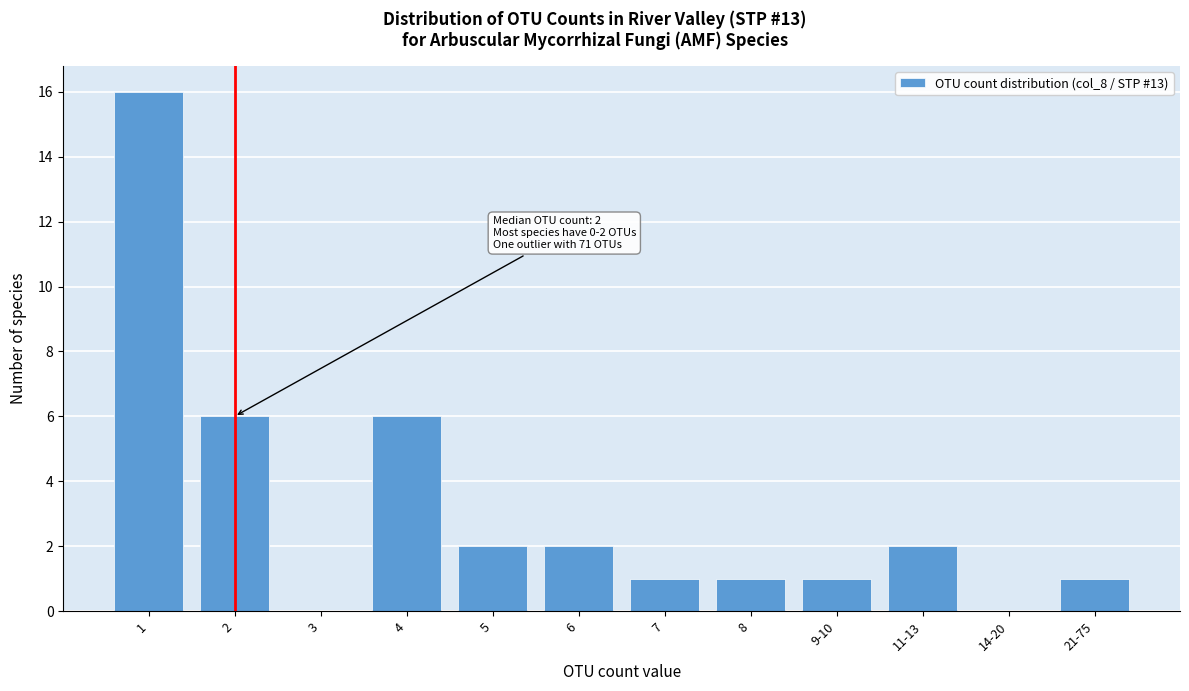

Reading right to left, extract all data points from this chart.

21-75=1	14-20=0	11-13=2	9-10=1	8=1	7=1	6=2	5=2	4=6	3=0	2=6	1=16